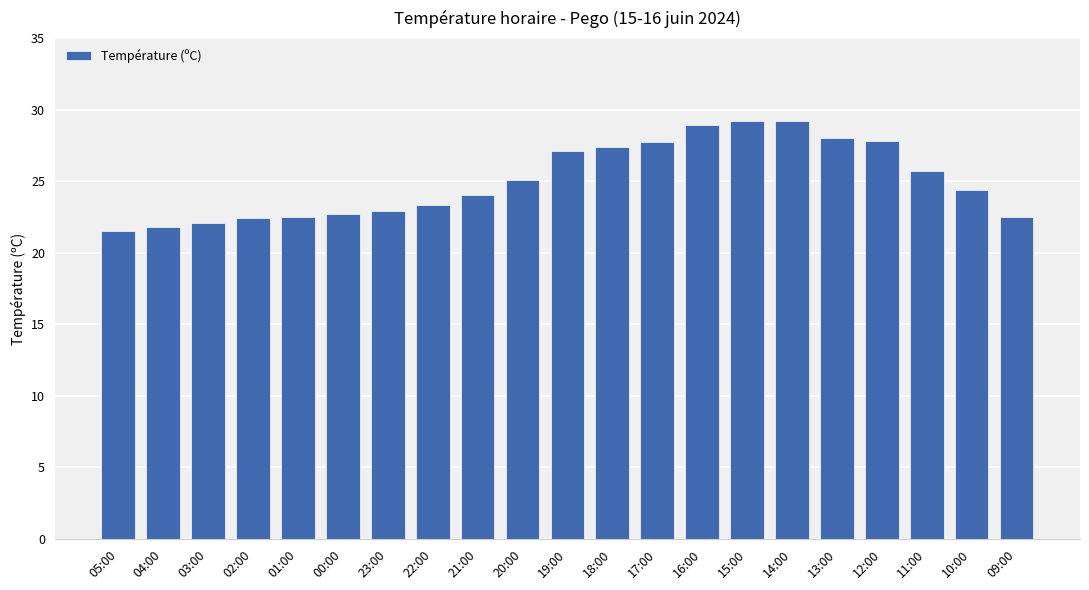

What is the smallest value displayed?

21.5